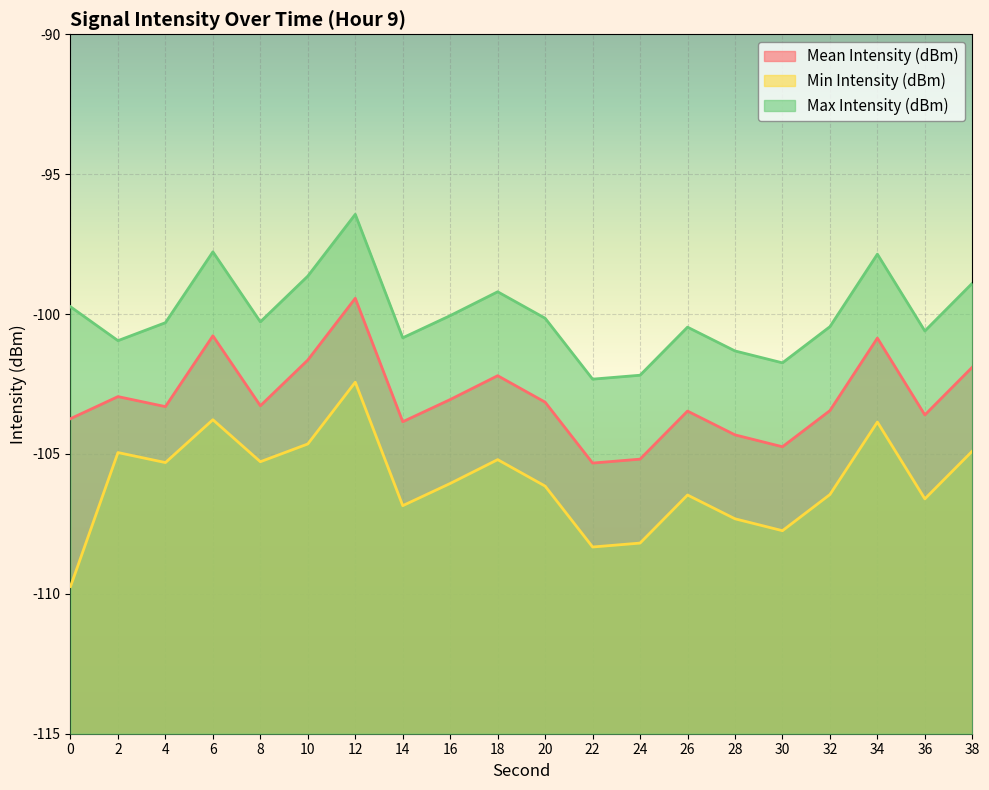

What is the difference between the maximum and minimum values in the Max Intensity (dBm) series?

5.9